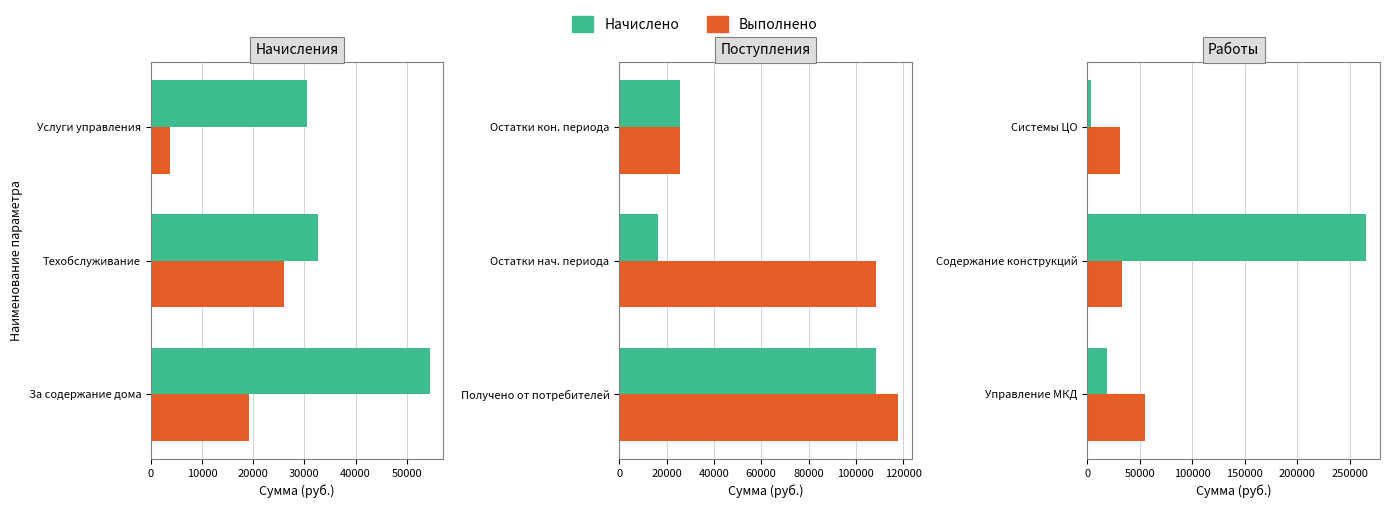

Between Управление МКД and Содержание конструкций, which is larger?

Содержание конструкций